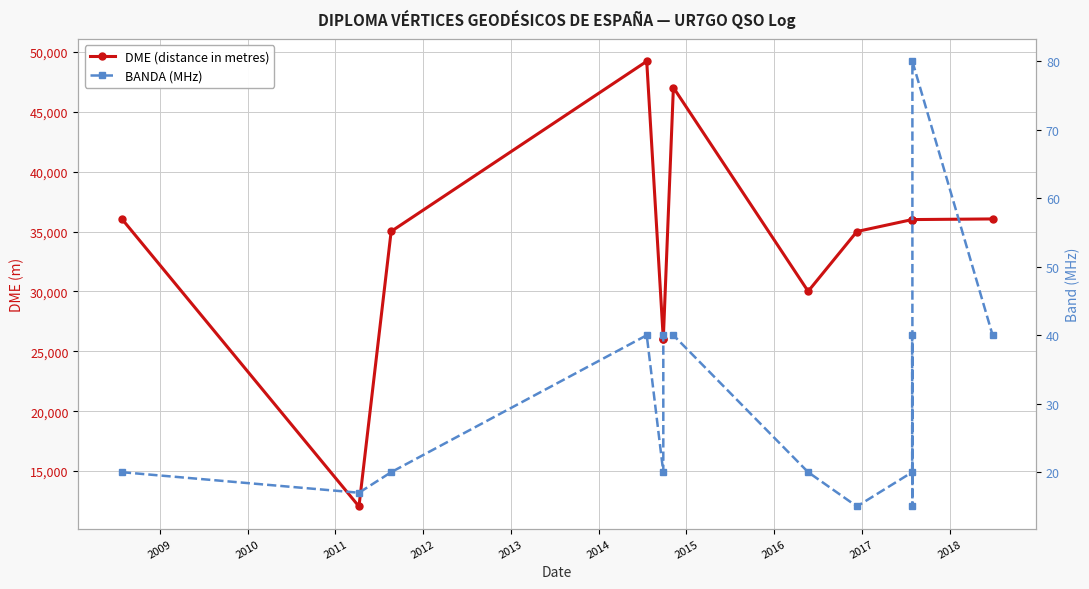

Which series has the largest total across all categories?

DME (distance in metres)